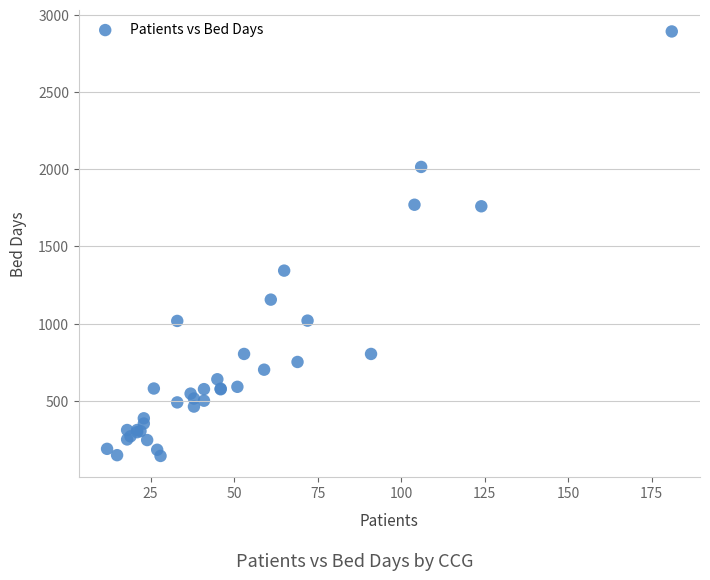

What Y value in the scatter plot is closest to 1517?

1343